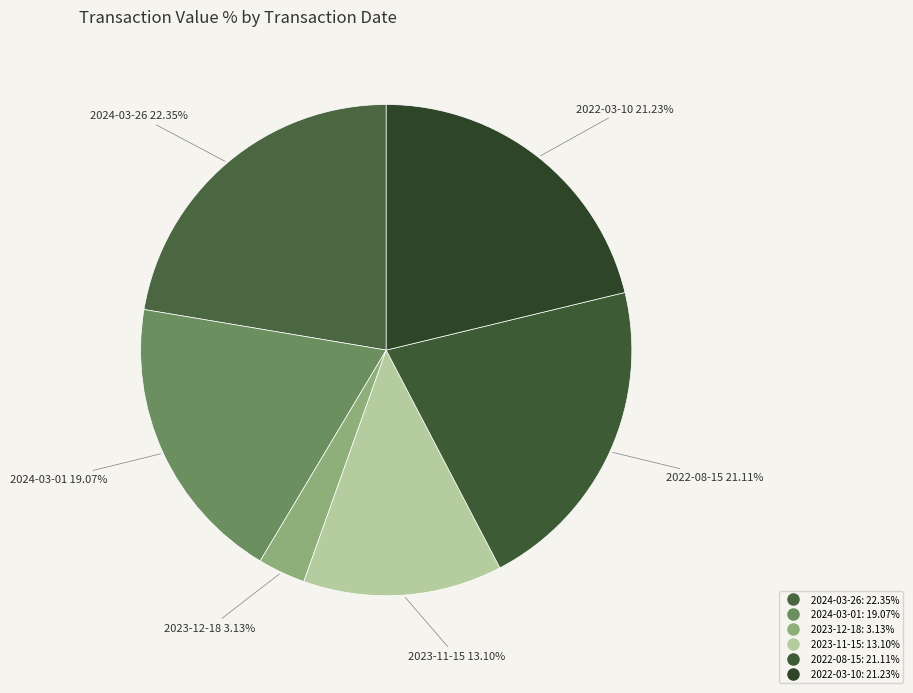

How many segments does this pie chart have?

6